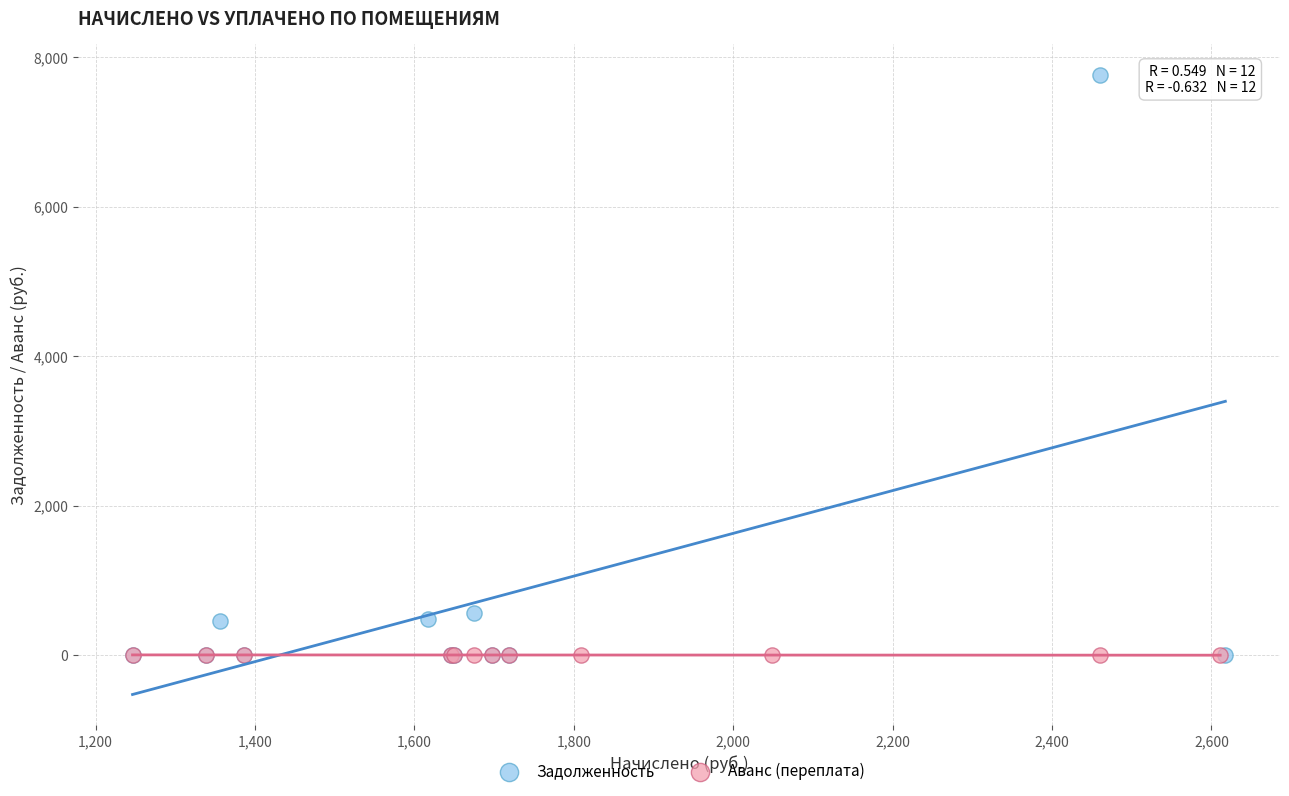

Which series has the largest Y range (max minus min)?

Задолженность